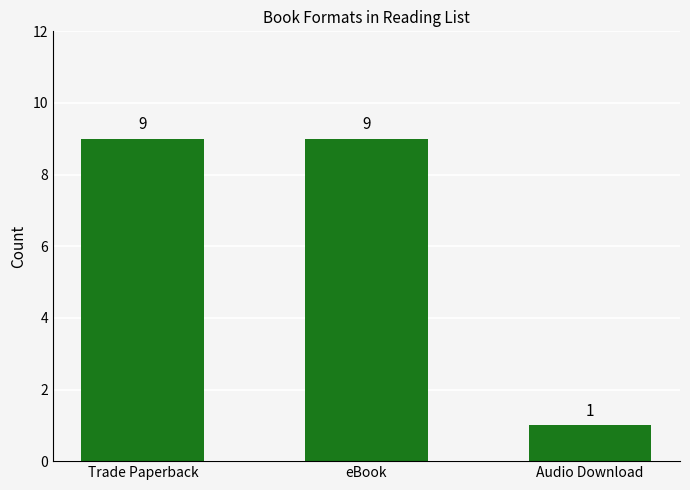

What is the value of the 1st bar from the left?

9